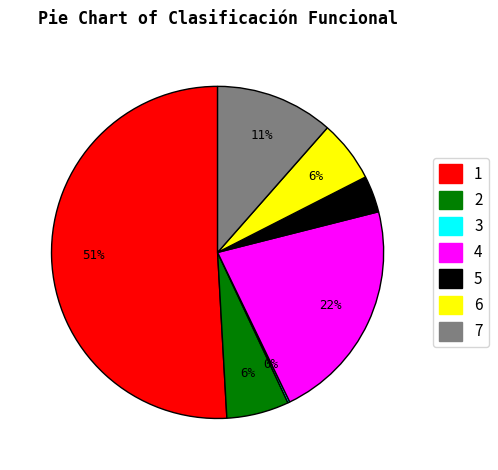

To the nearest percent, what is the average slice percentage?

14%